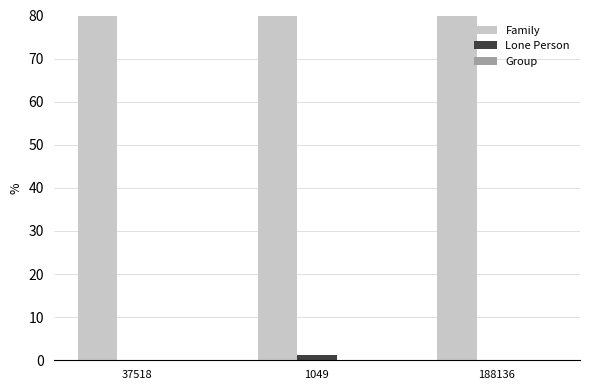

What is the sum of all Group values?

0.1